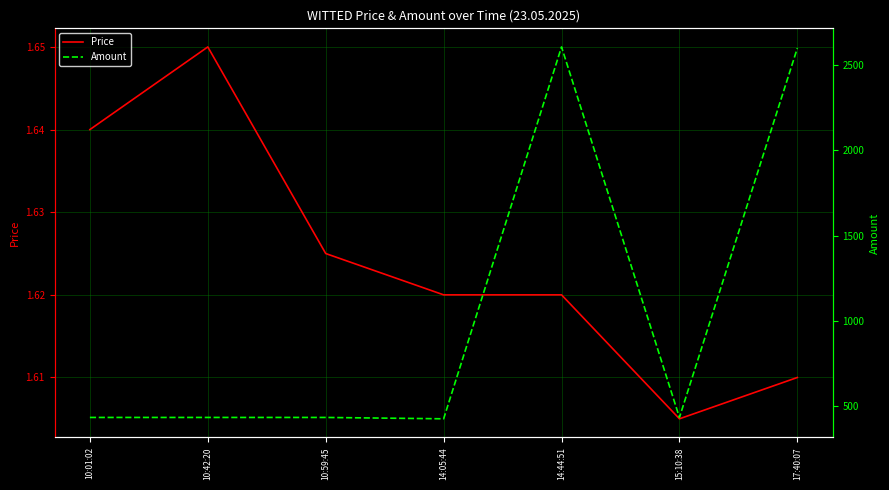

Reading left to right, extract all data points from this chart.

Price: 1.6	1.6	1.6	1.6	1.6	1.6	1.6
Amount: 433.0	433.0	433.0	425.0	2606.0	433.0	2599.0